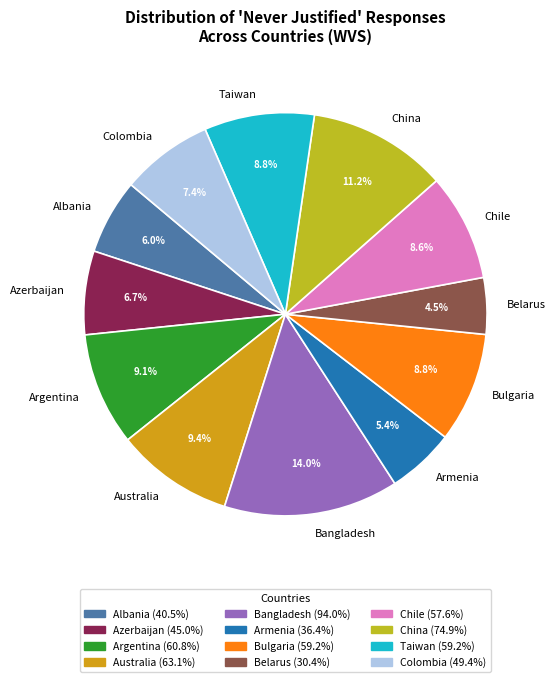

How many slices are in this pie chart?

12